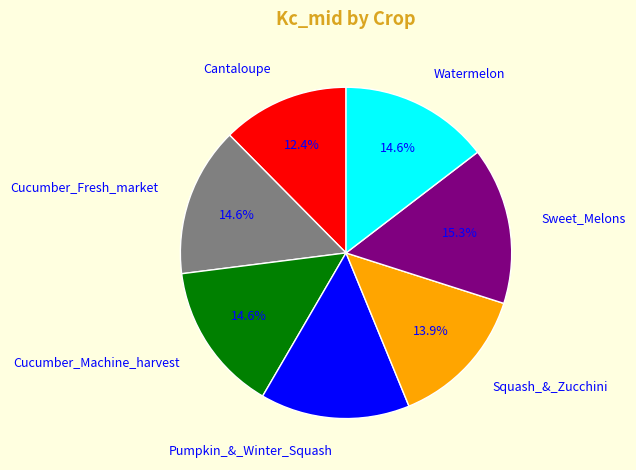

What percentage is the Pumpkin_&_Winter_Squash slice, to the nearest percent?

15%